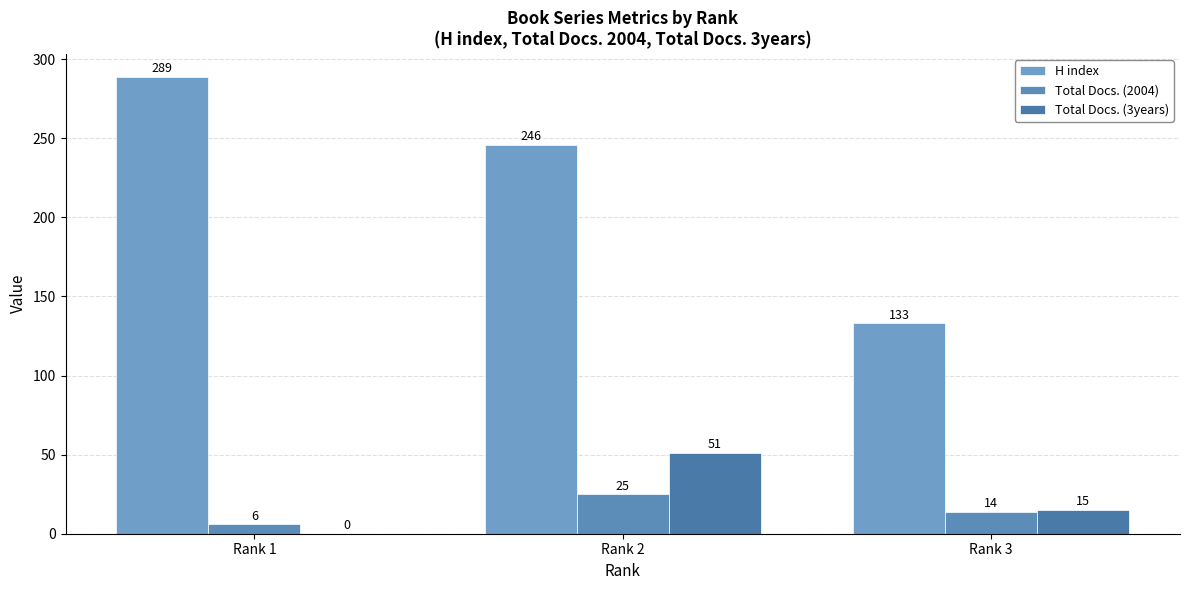

At which category is the sum across all series the highest?

Rank 2